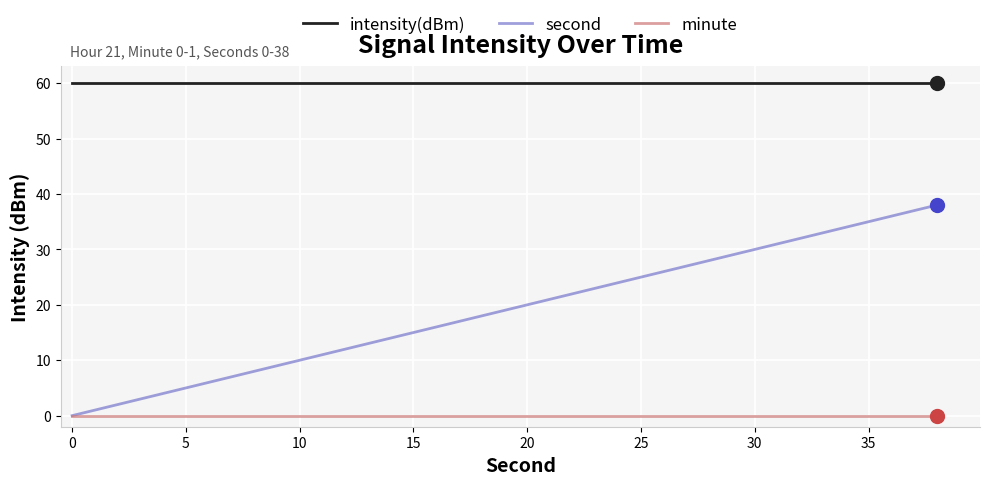

What is the maximum value shown in the chart?

60.1